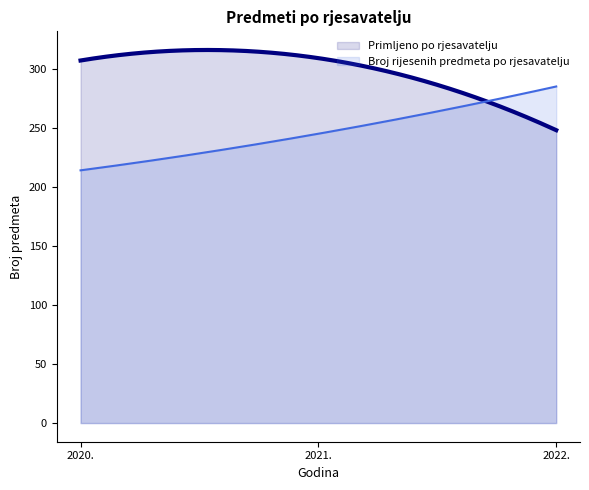

How many Broj rijesenih predmeta po rjesavatelju values are between 214 and 285?

3